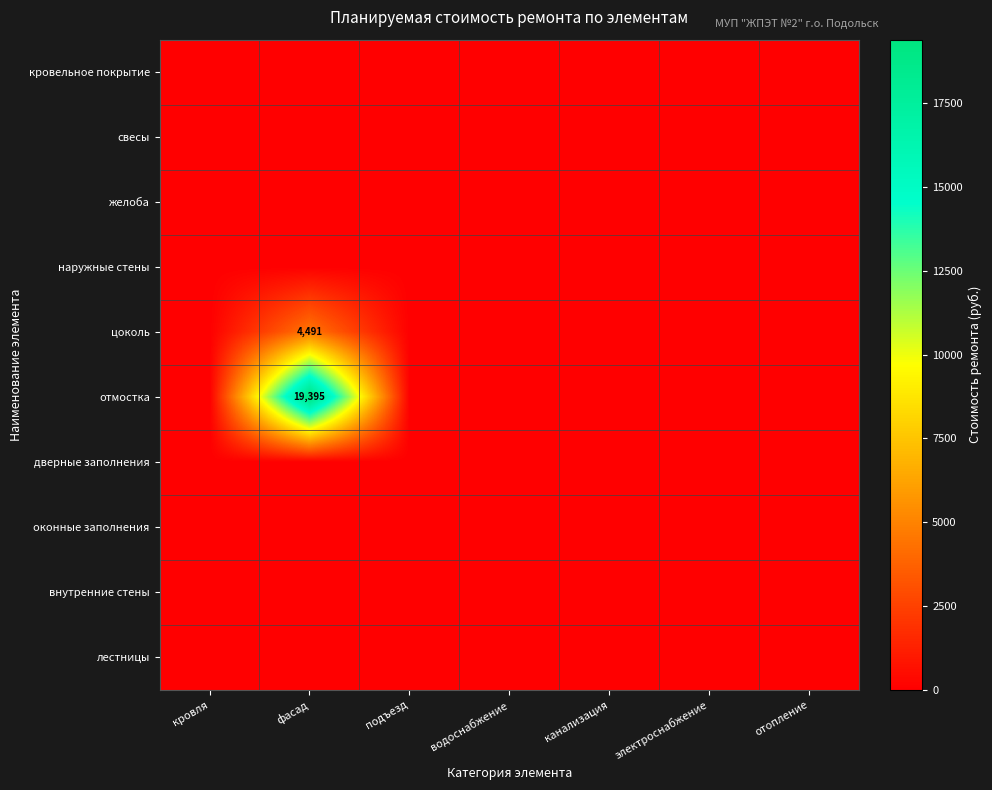

At which category is the sum across all series the highest?

фасад